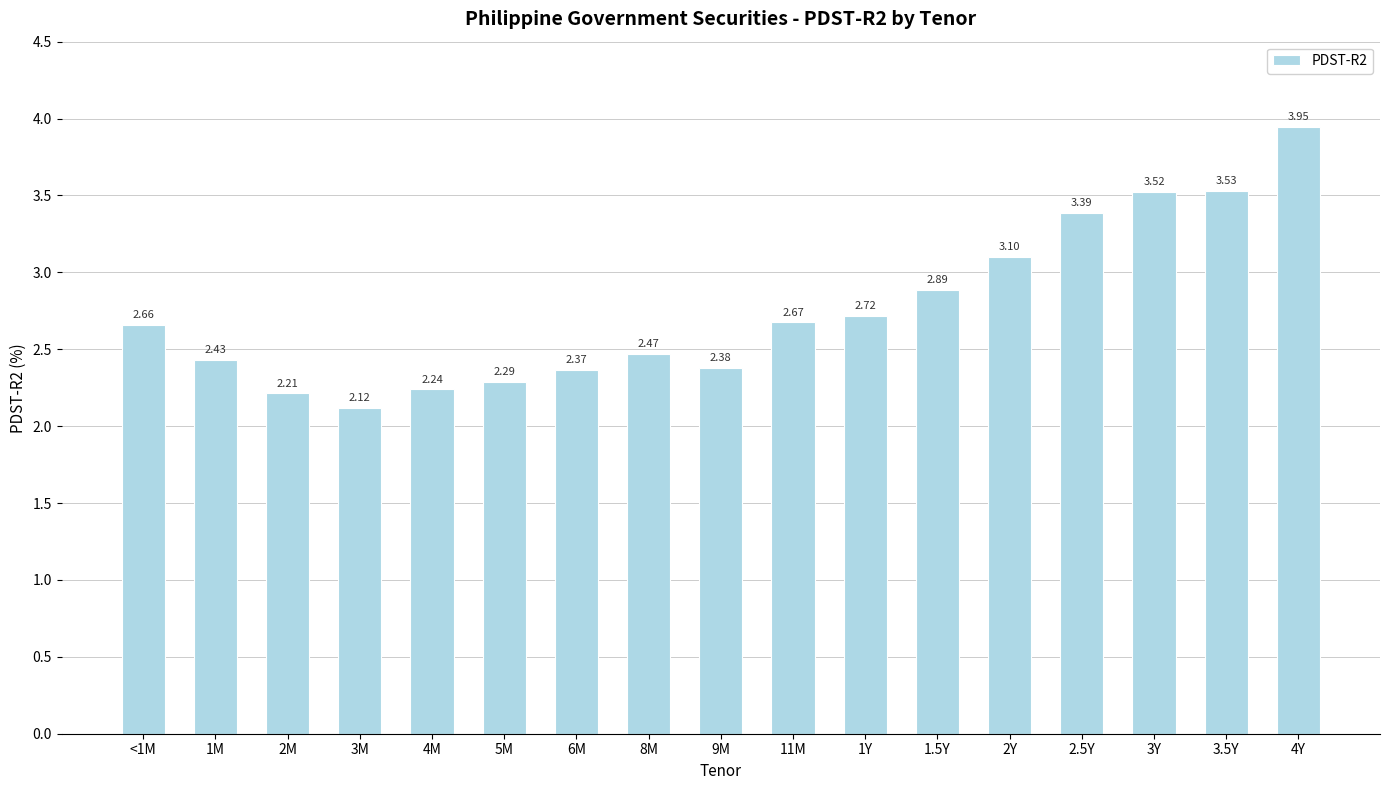

What is the average value?

2.8